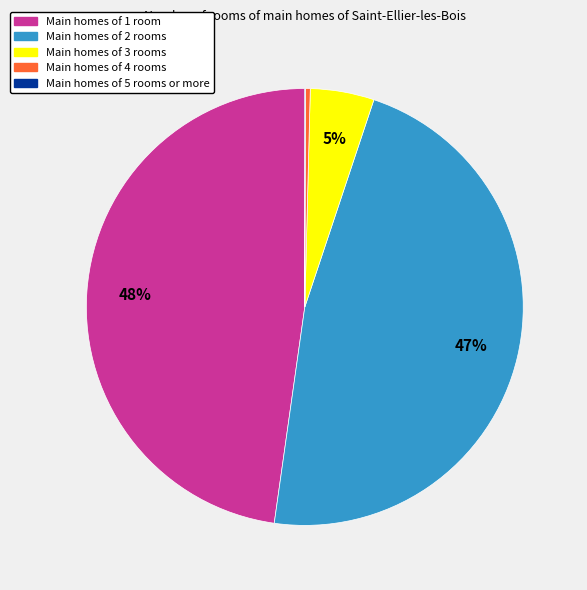

To the nearest percent, what is the average slice percentage?

20%